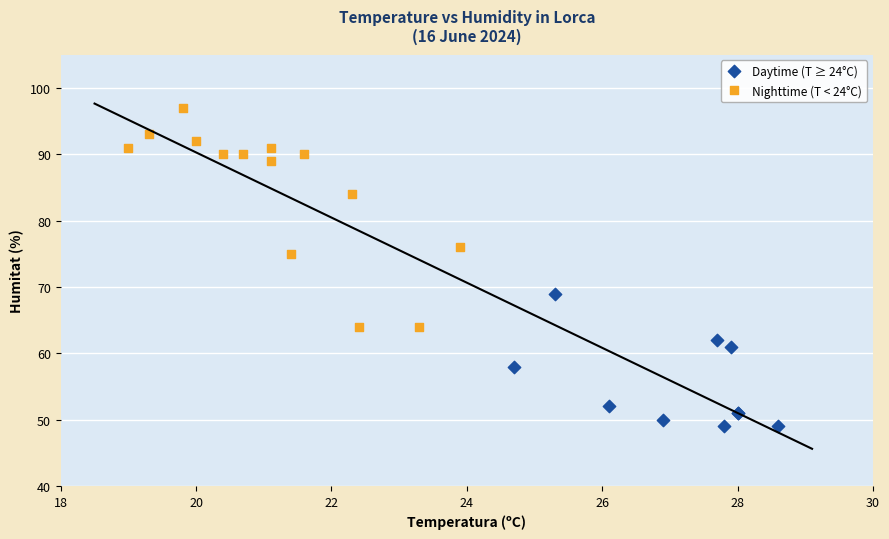

Which series has the largest Y range (max minus min)?

Nighttime (T < 24°C)